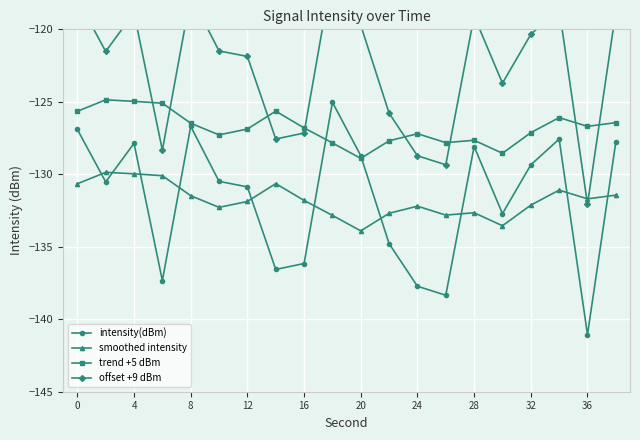

Is it true that intensity(dBm) equals -126.7 at 8?

True